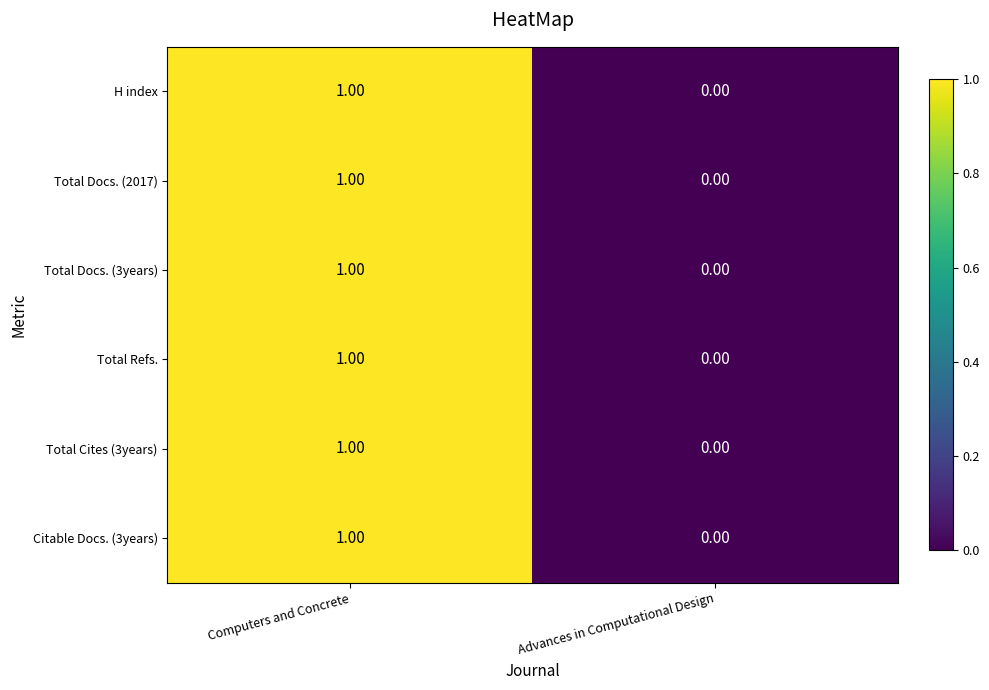

List the labels in order of Total Refs. value, largest first.

Computers and Concrete, Advances in Computational Design